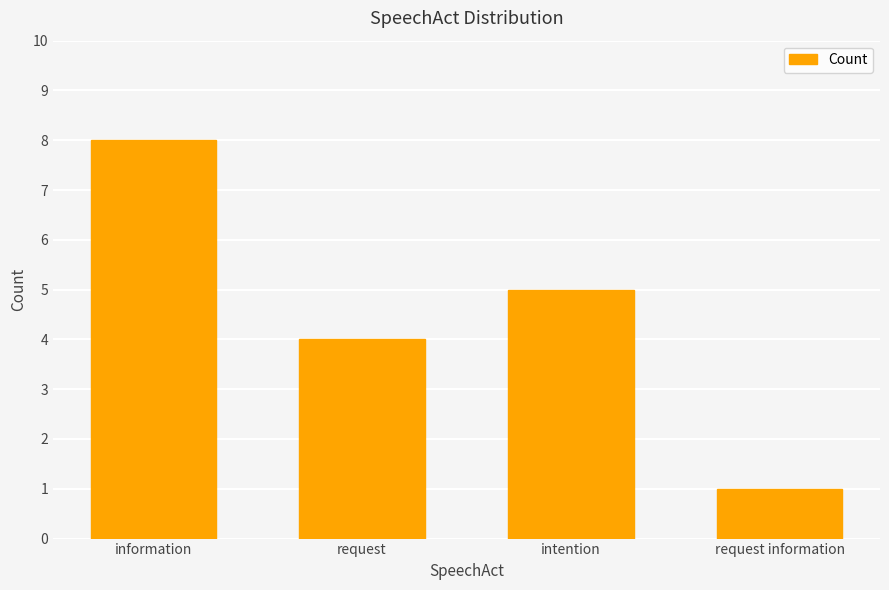

At which category does the chart reach its minimum across all series?

request information